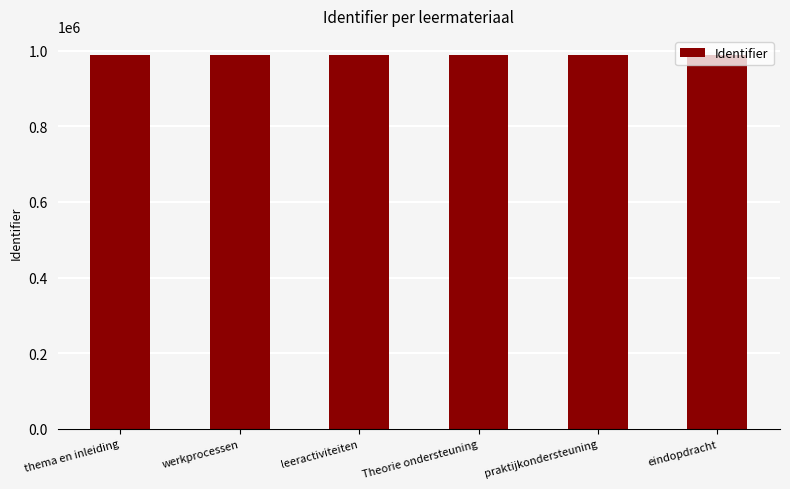

What is the label of the 2nd bar from the right?

praktijkondersteuning